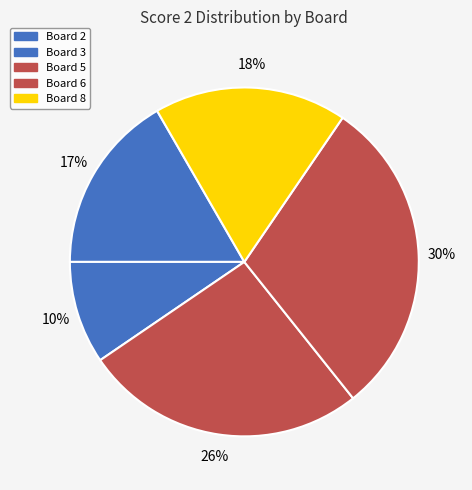

Count the number of slices in the pie.

5